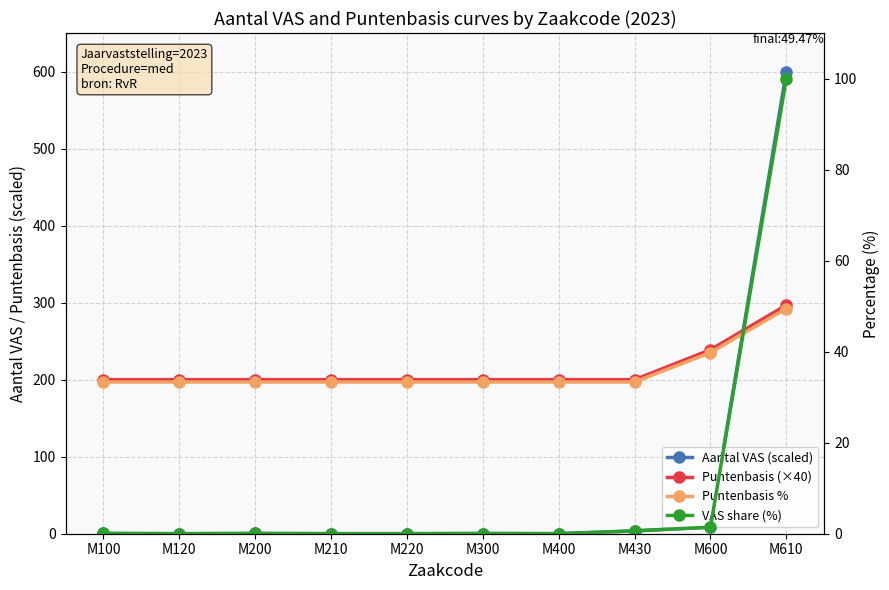

Is this an area chart (filled region under the line)?

No